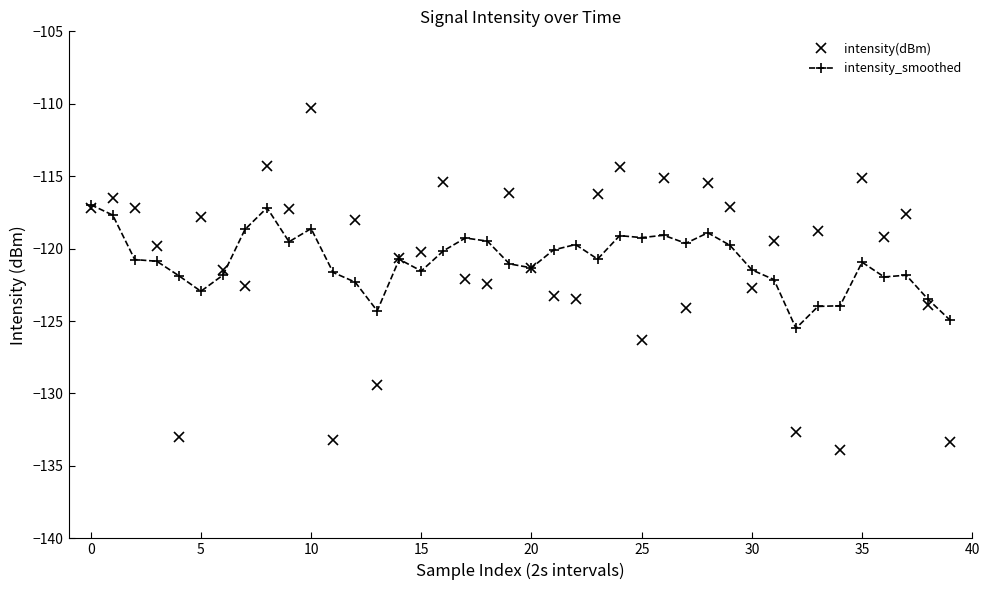

What is the maximum value shown in the chart?

-110.3